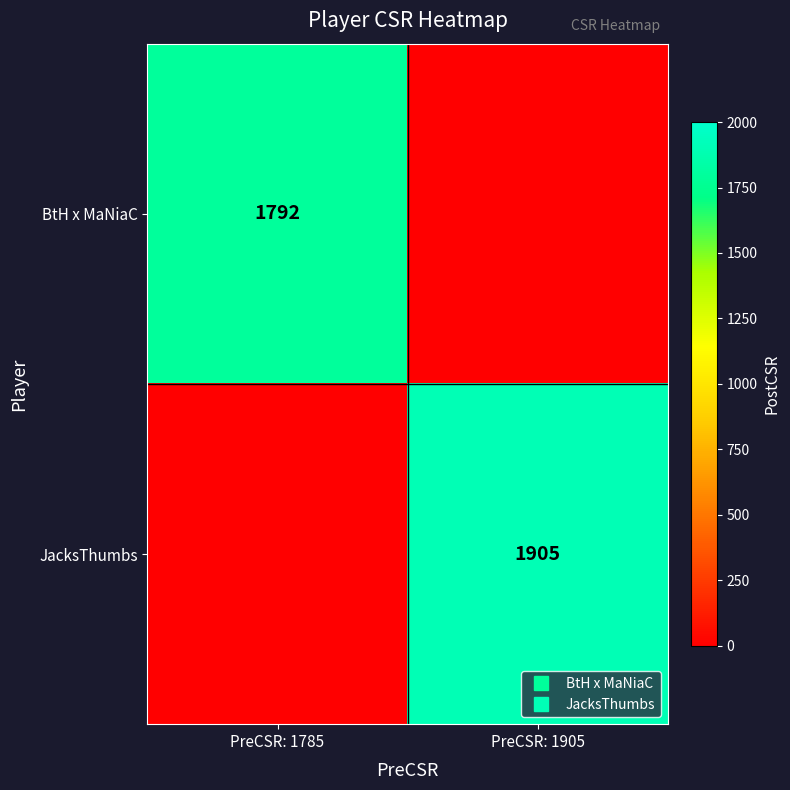

What is the average value of the JacksThumbs series?

952